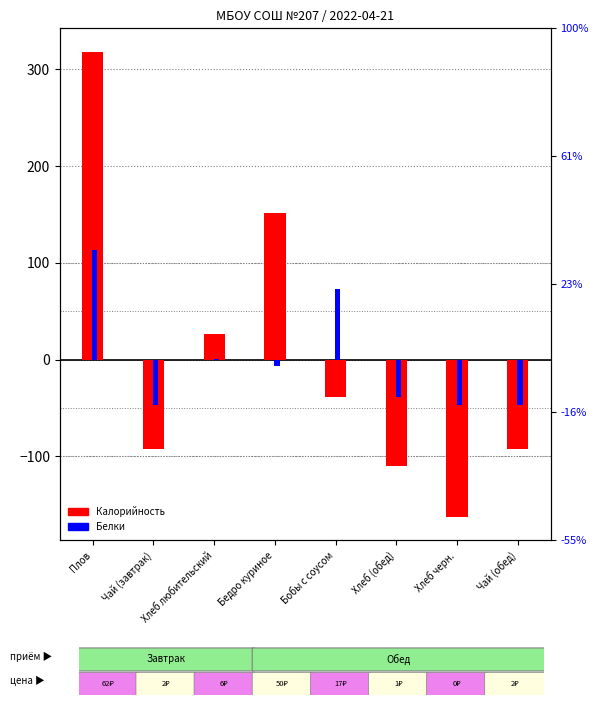

Which series has the widest spread of values?

Калорийность (centered)